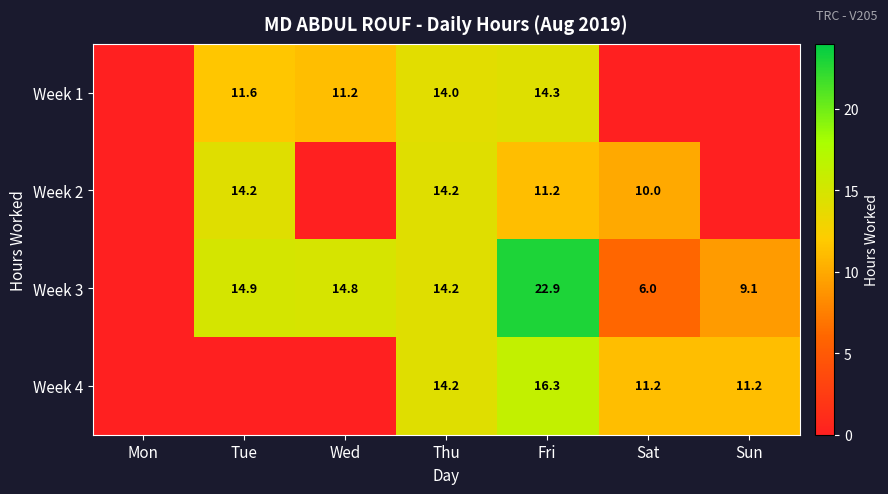

Rank the series at Fri from highest to lowest value.

Week 3, Week 4, Week 1, Week 2